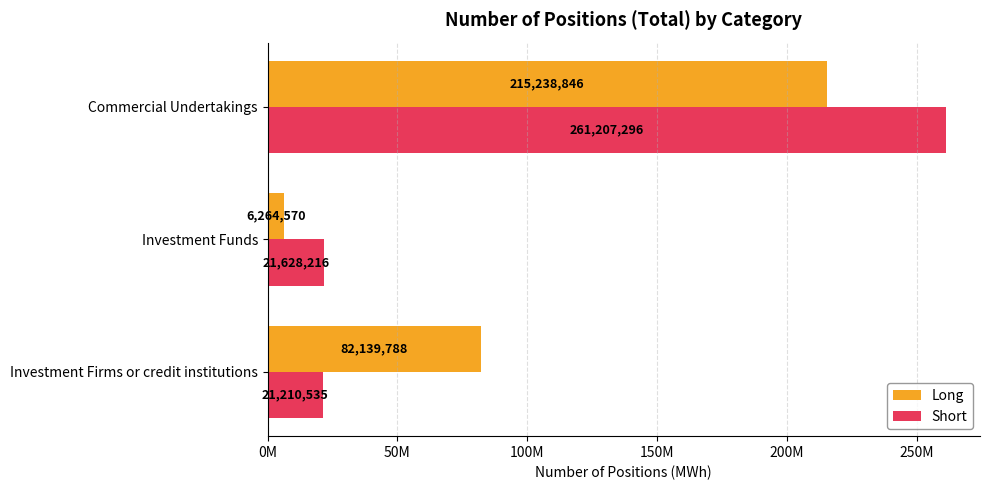

What are all the series names shown in the legend?

Long, Short